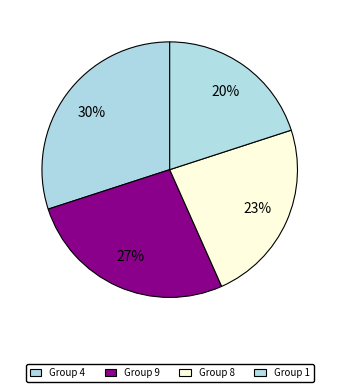

Which slice is the largest?

4